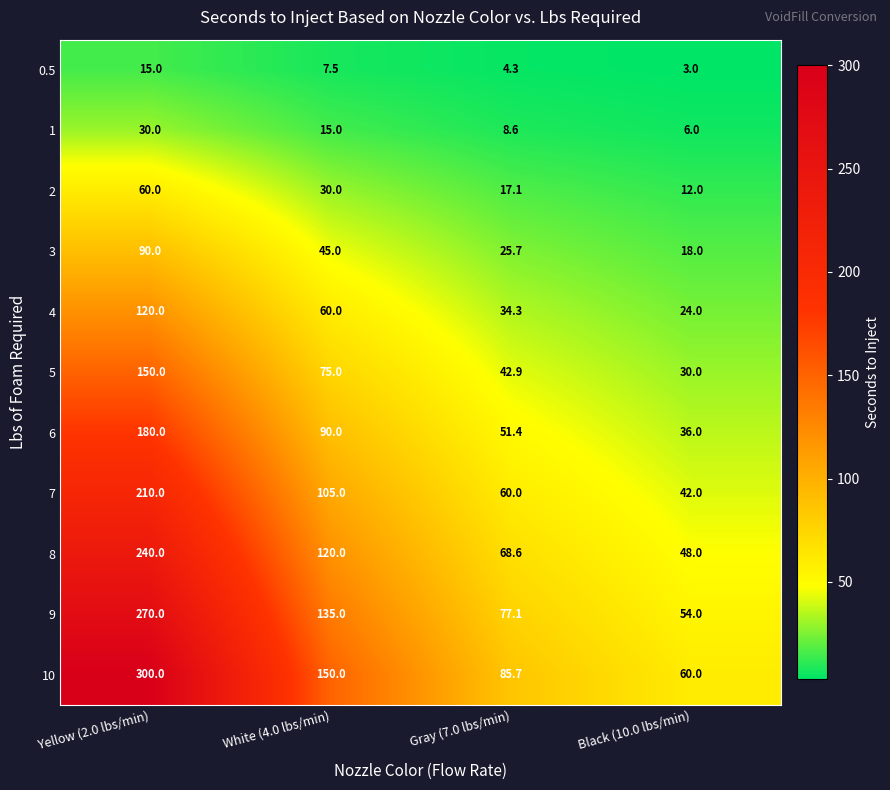

Which label corresponds to the largest value in the chart?

Yellow (2.0 lbs/min)